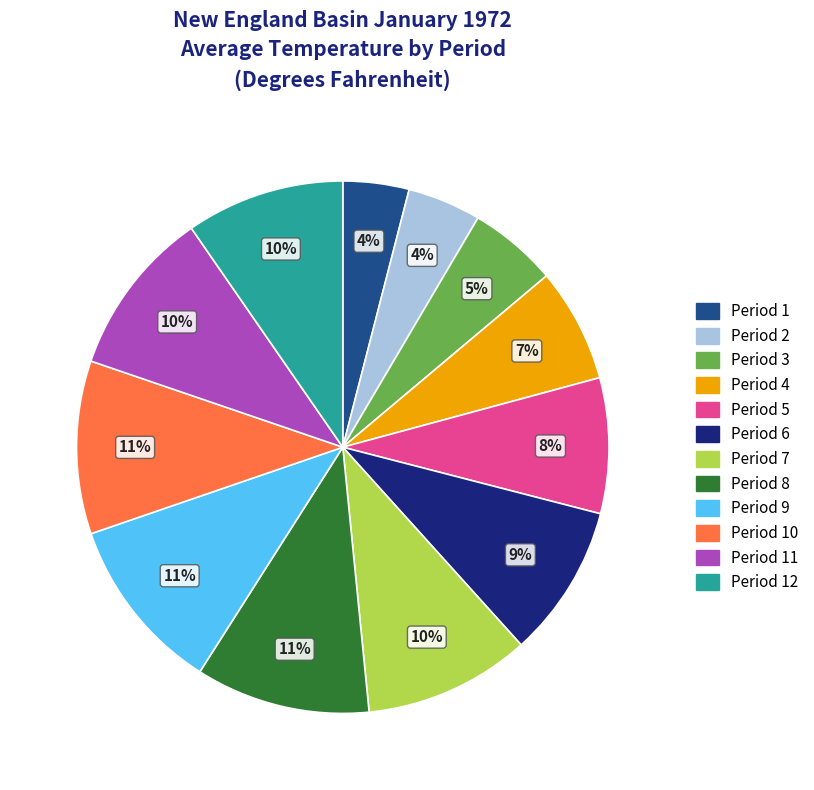

To the nearest percent, what is the average slice percentage?

8%